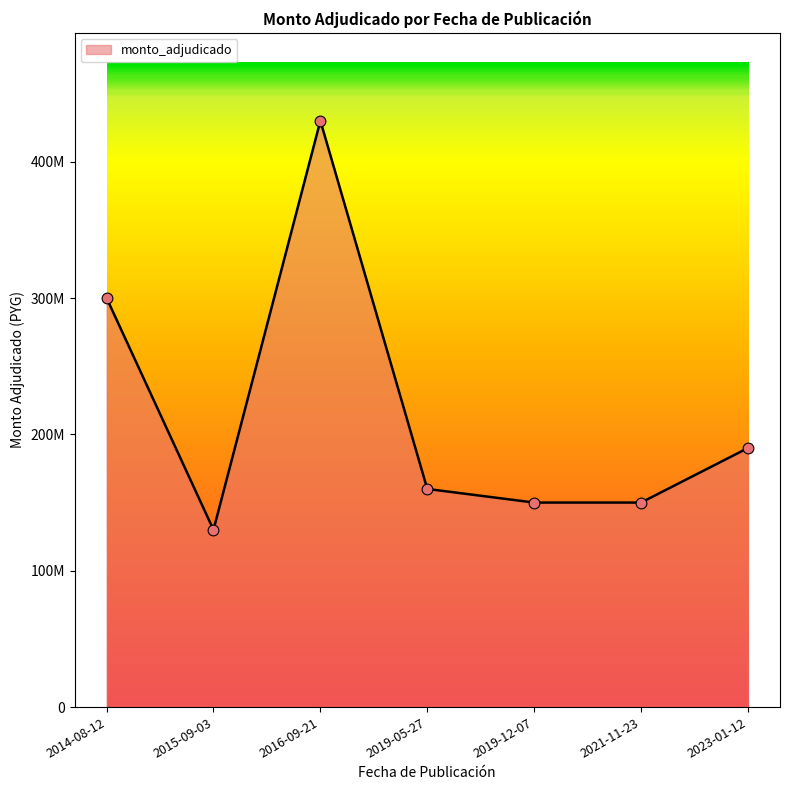

What is the ratio of the value at 2014-08-12 to the value at 2019-05-27?

1.9